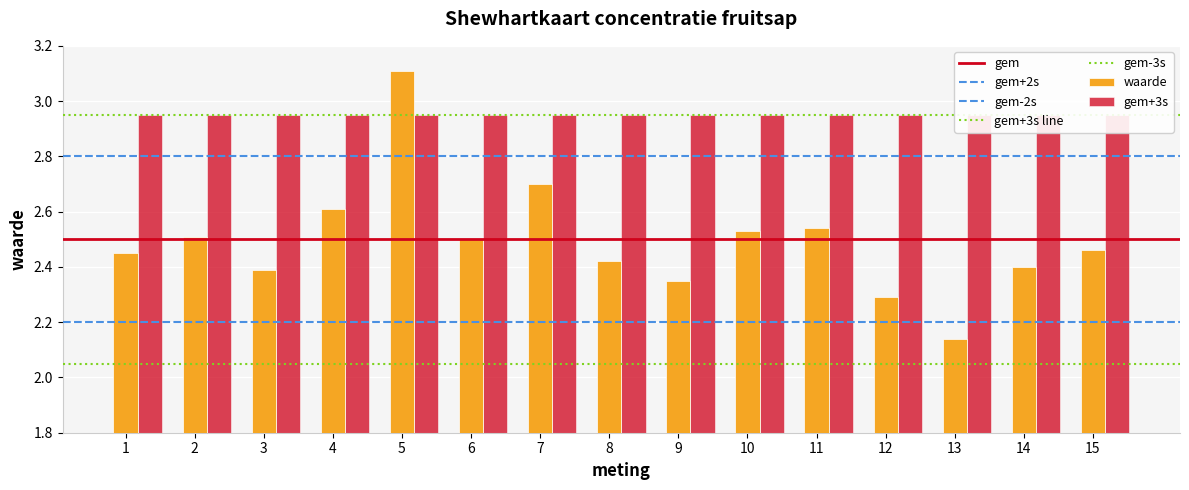

At which label does waarde reach its peak?

5